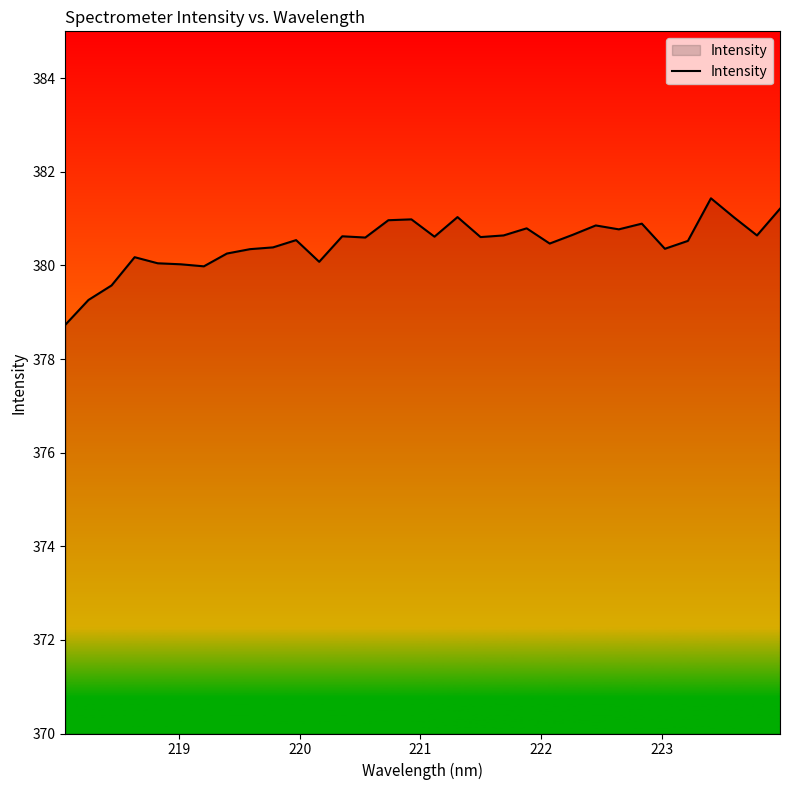

What is the difference between the maximum and minimum values?

2.7